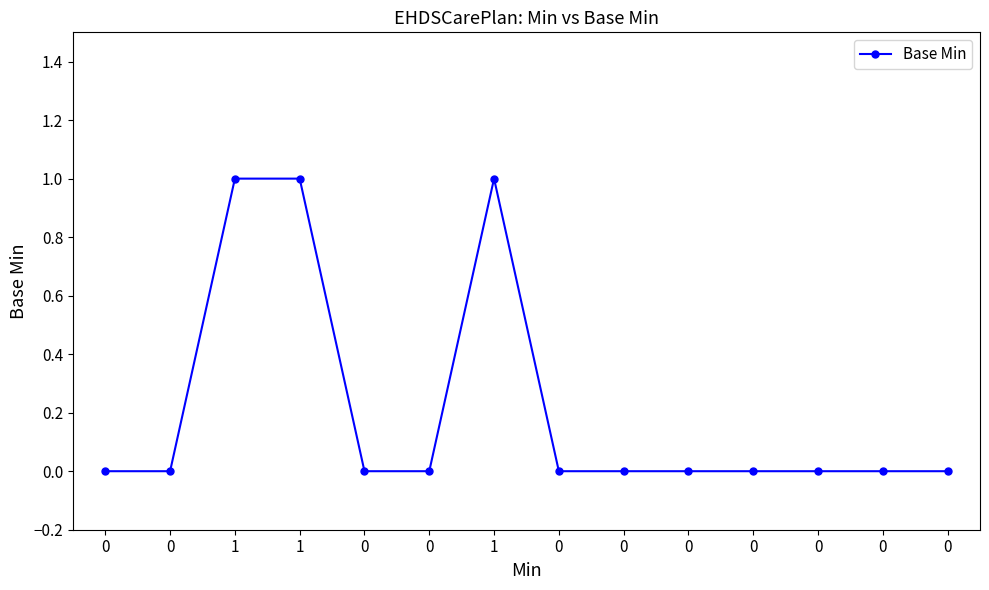

What is the change in value from 1 to 0?

-1